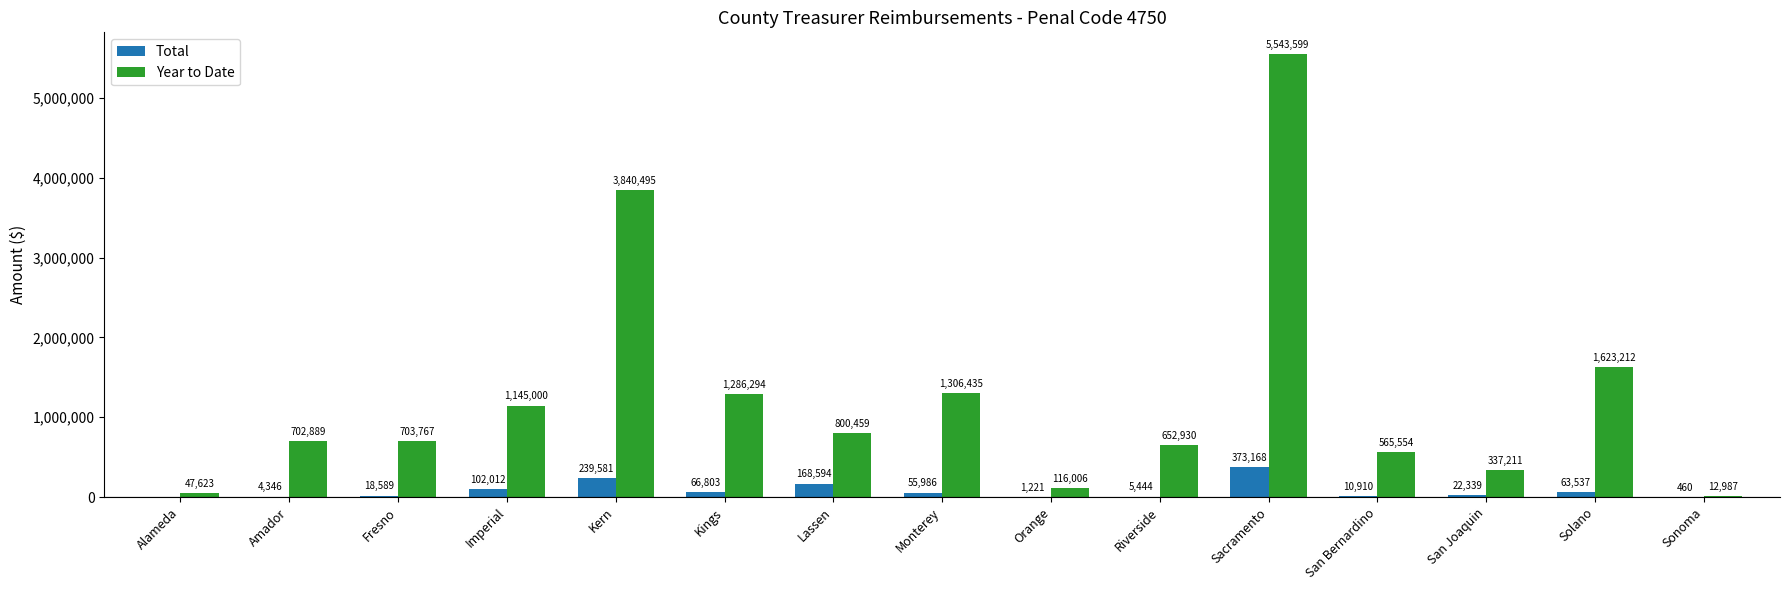

Does the chart contain stacked bars?

No